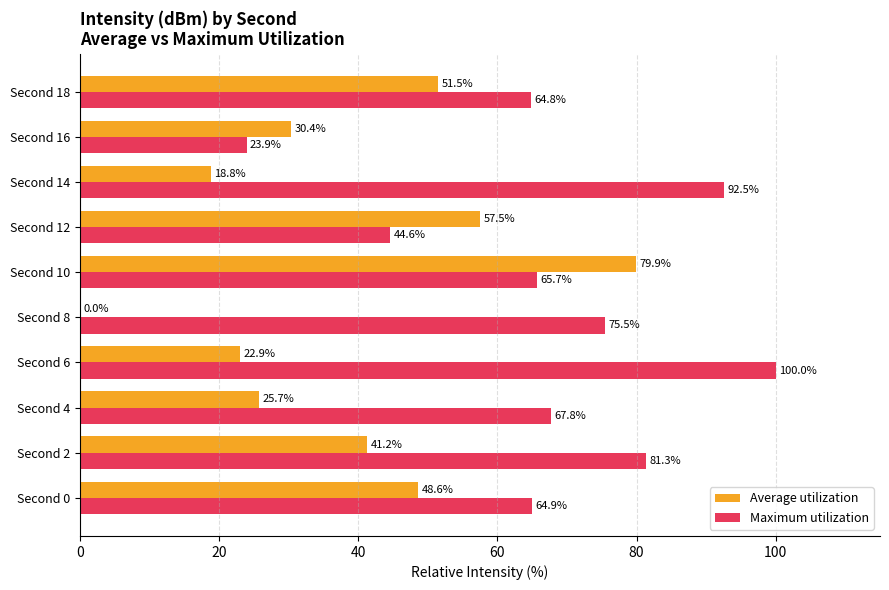

What is the maximum value shown in the chart?

100.0